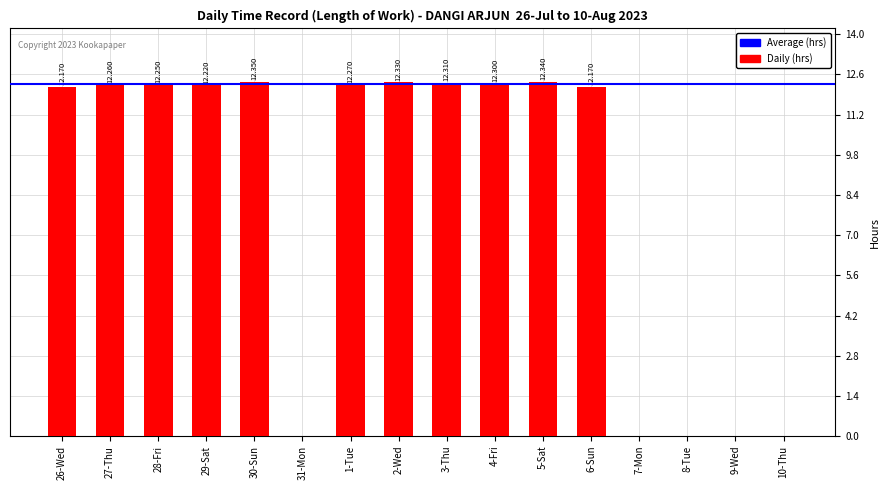

How many distinct data groups are displayed?

1